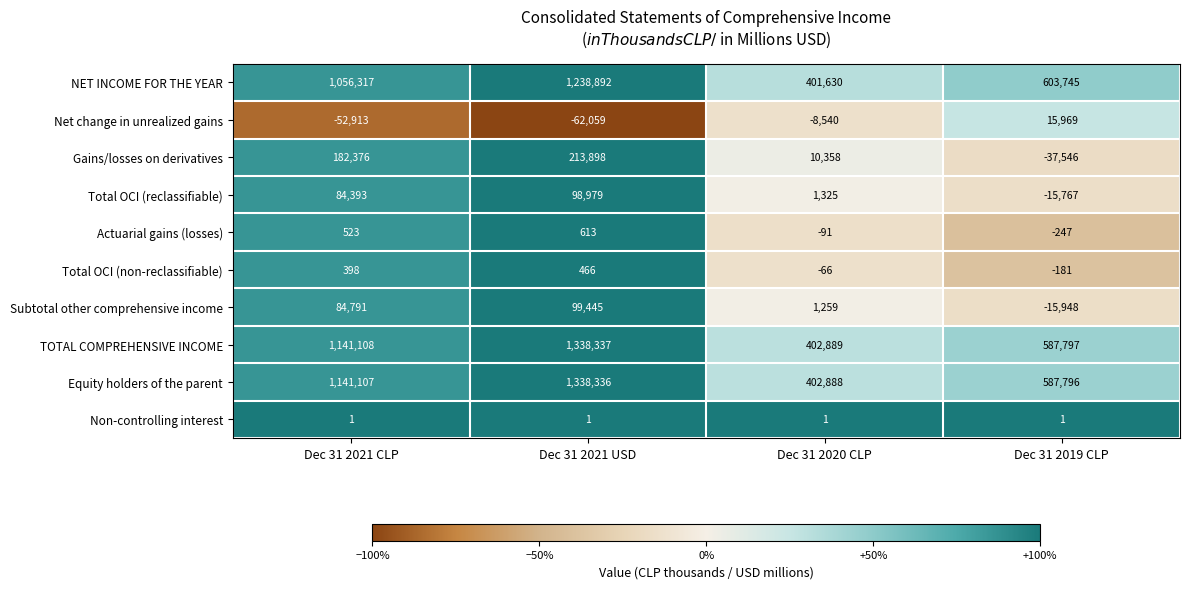

What is the sum of the TOTAL COMPREHENSIVE INCOME values at Dec 31 2021 CLP and Dec 31 2020 CLP?

1543997